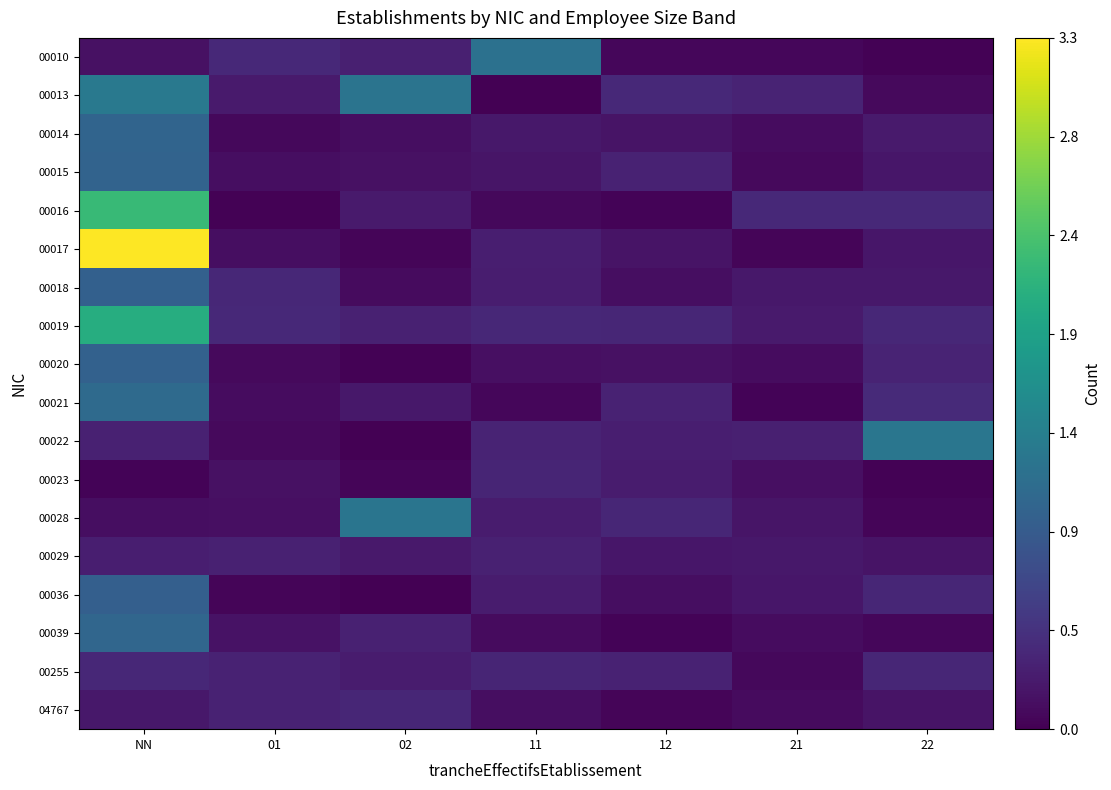

Which series has the widest spread of values?

00017